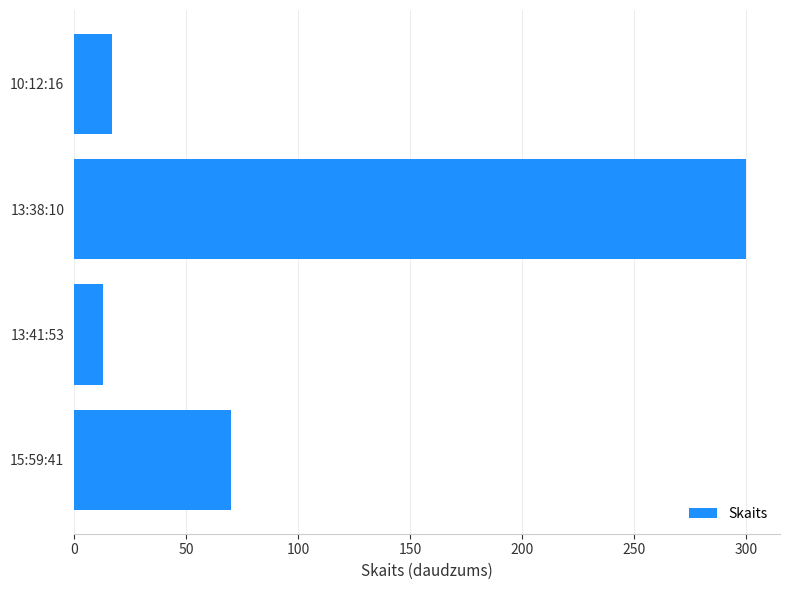

Does the chart contain stacked bars?

No